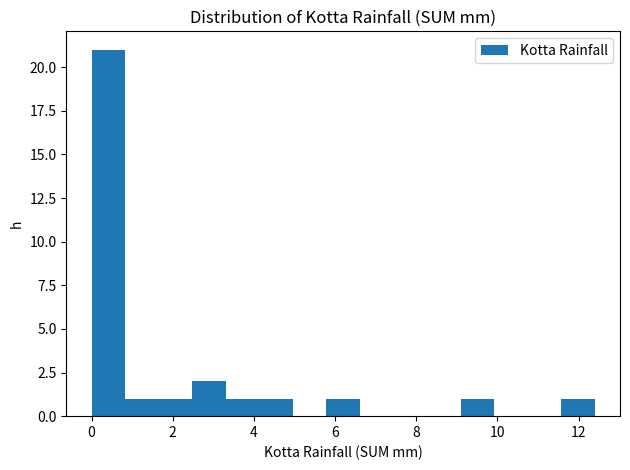

Reading left to right, list every bar in this chart as the range it spans on the x-axis followed by its height. Neither the bar edges nor the heights are printed on the chart, so give them approximately, as read against the axes.

0.0 to 0.8: 21
0.8 to 1.6: 1
1.6 to 2.4: 1
2.4 to 3.4: 2
3.4 to 4.2: 1
4.2 to 5.0: 1
5.0 to 5.8: 0
5.8 to 6.6: 1
6.6 to 7.4: 0
7.4 to 8.2: 0
8.2 to 9.0: 0
9.0 to 10.0: 1
10.0 to 10.8: 0
10.8 to 11.6: 0
11.6 to 12.4: 1